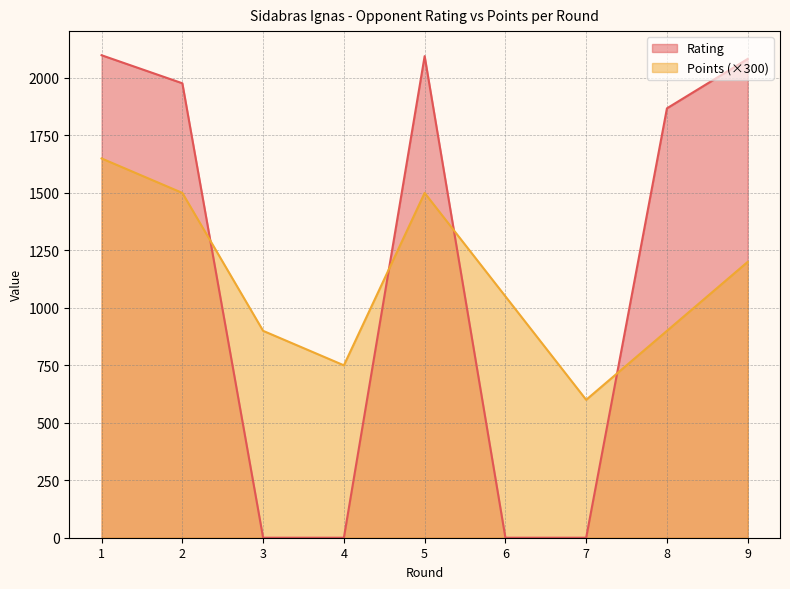

What is the spread (max minus min) of values at 8?

968